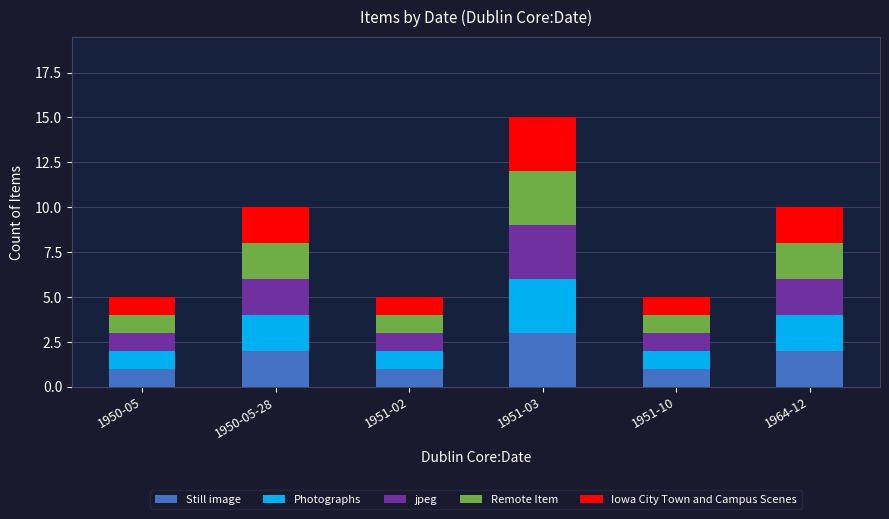

Which category has the highest value in the Still image series?

1951-03